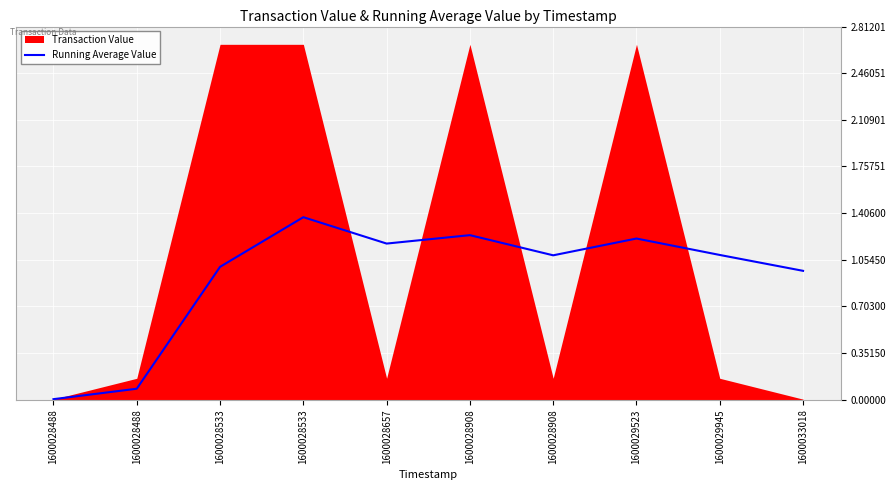

What is the change in value from 1600028488 to 1600028908?

+1.1